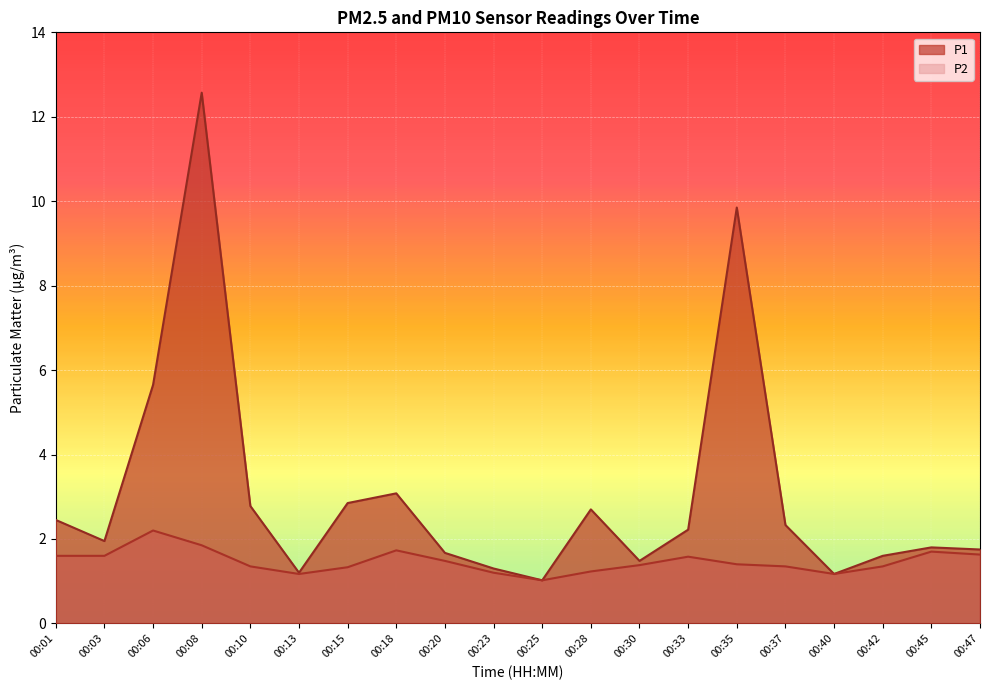

What value does the P1 series have at 00:18?

3.1